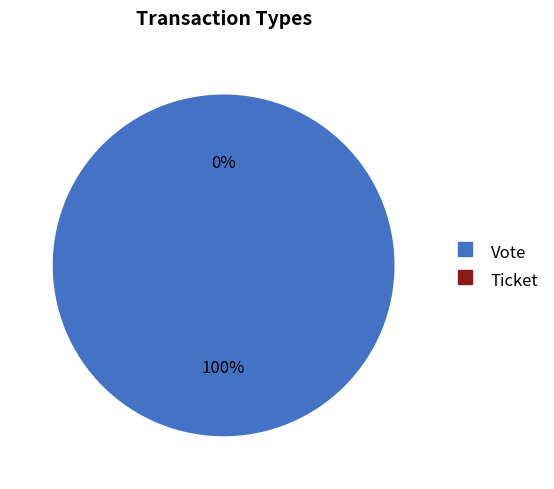

Which category accounts for the majority?

Vote